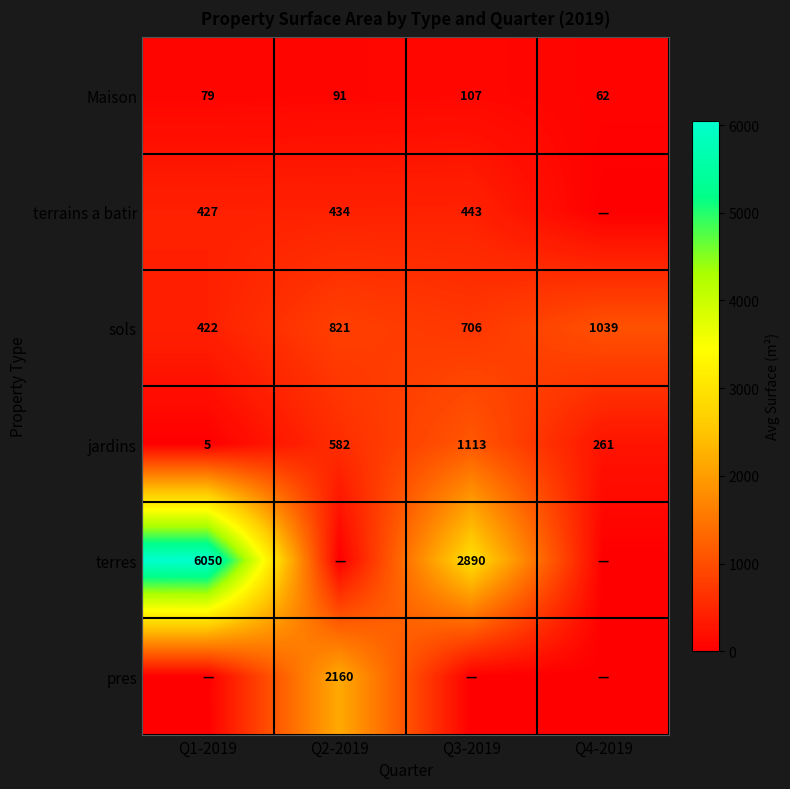

What is the difference between the maximum and minimum values in the Maison series?

45